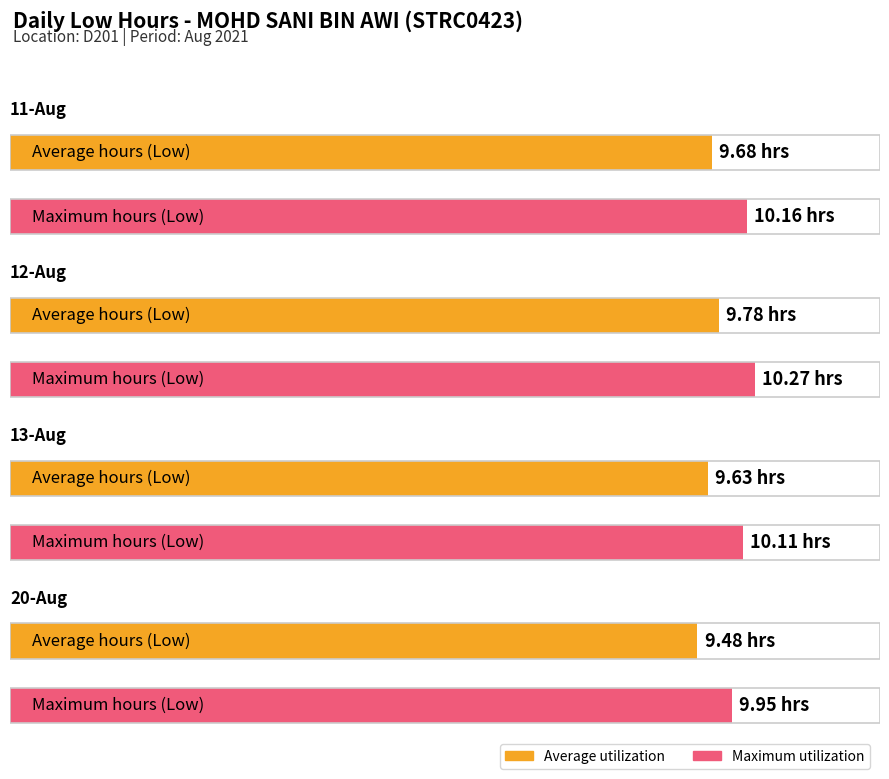

What is the difference between the maximum and minimum values in the Maximum utilization series?

0.3